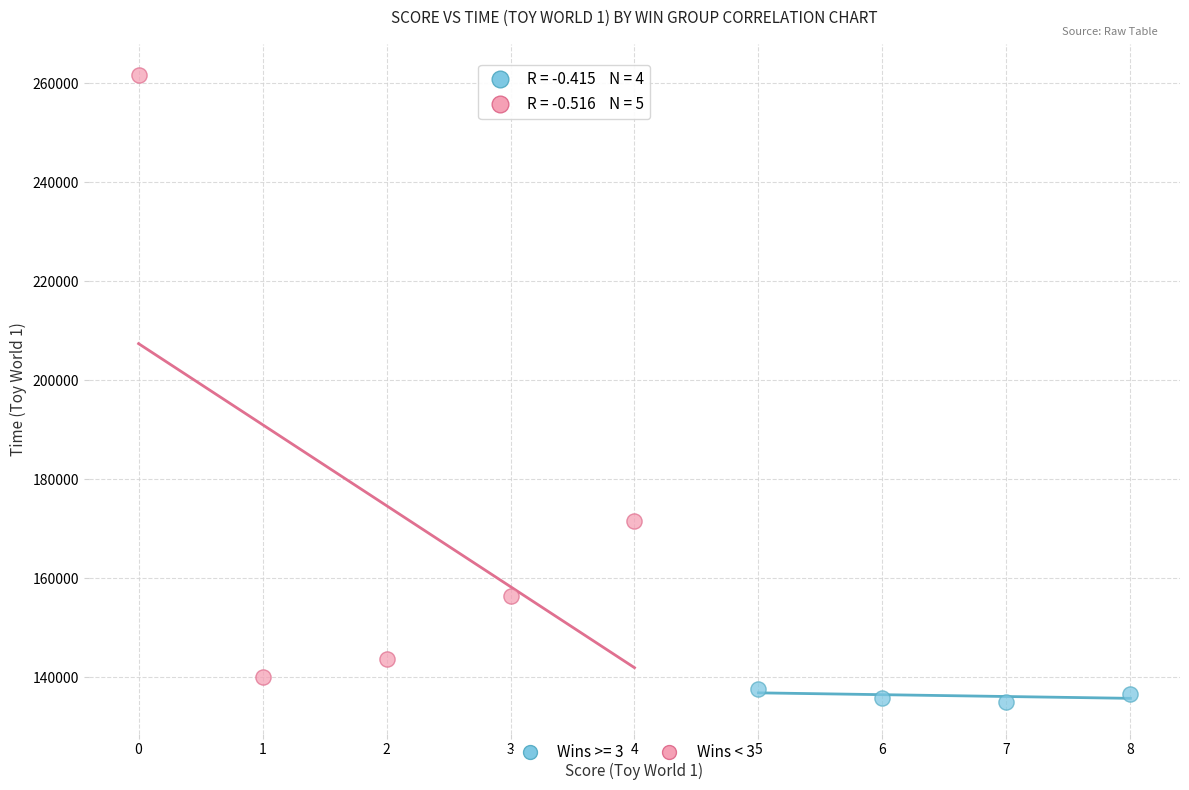

Which series has the widest spread of Y values?

Wins < 3